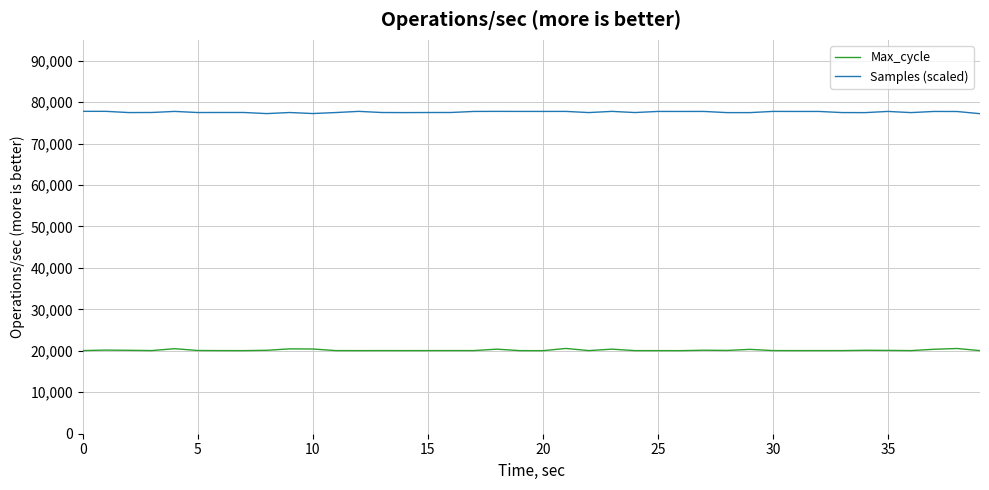

How many lines are shown in the chart?

2